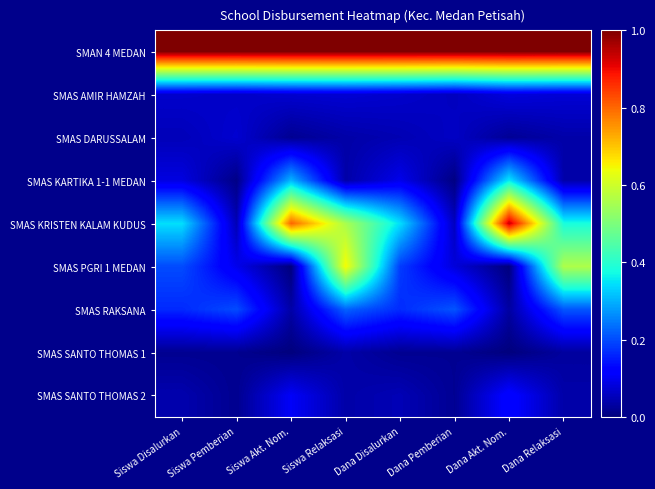

At Dana Pemberian, list the series in order from largest to smallest.

SMAN 4 MEDAN, SMAS RAKSANA, SMAS PGRI 1 MEDAN, SMAS DARUSSALAM, SMAS AMIR HAMZAH, SMAS KRISTEN KALAM KUDUS, SMAS SANTO THOMAS 1, SMAS SANTO THOMAS 2, SMAS KARTIKA 1-1 MEDAN